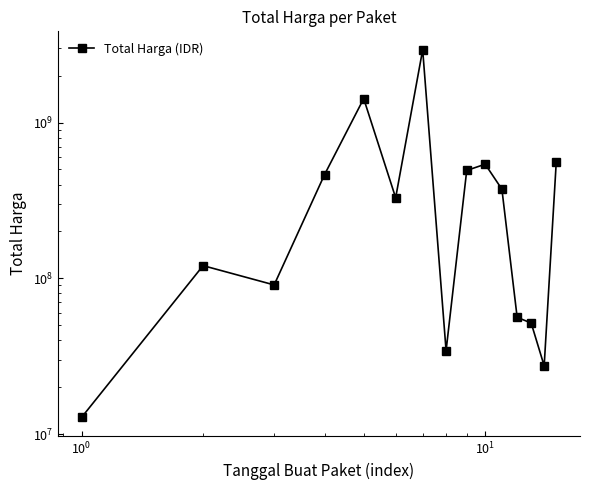

At which label does the data first exceed 329124000?

$\mathdefault{10^{1}}$